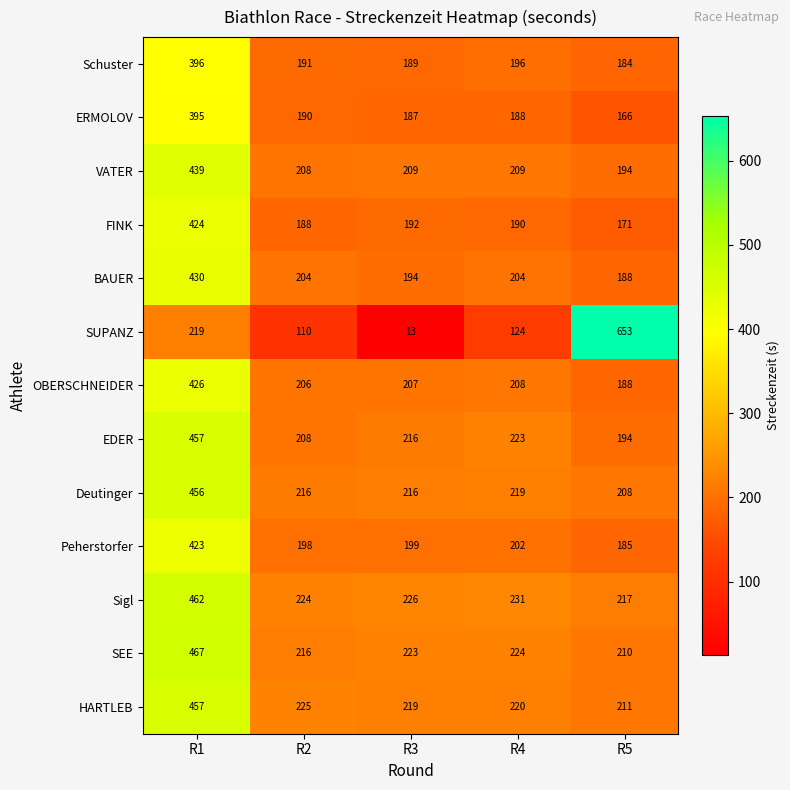

What is the average value of the SEE series?

268